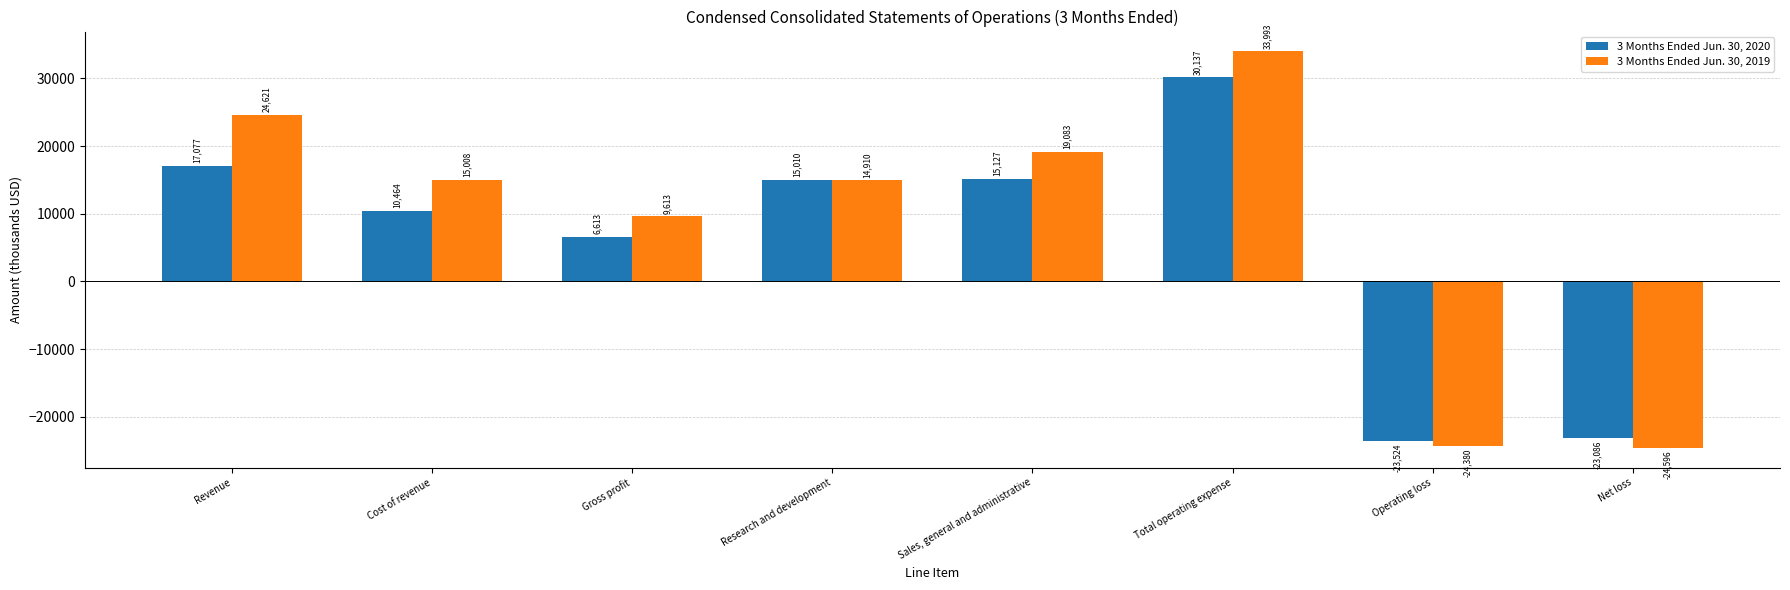

How many bars are there in total?

16